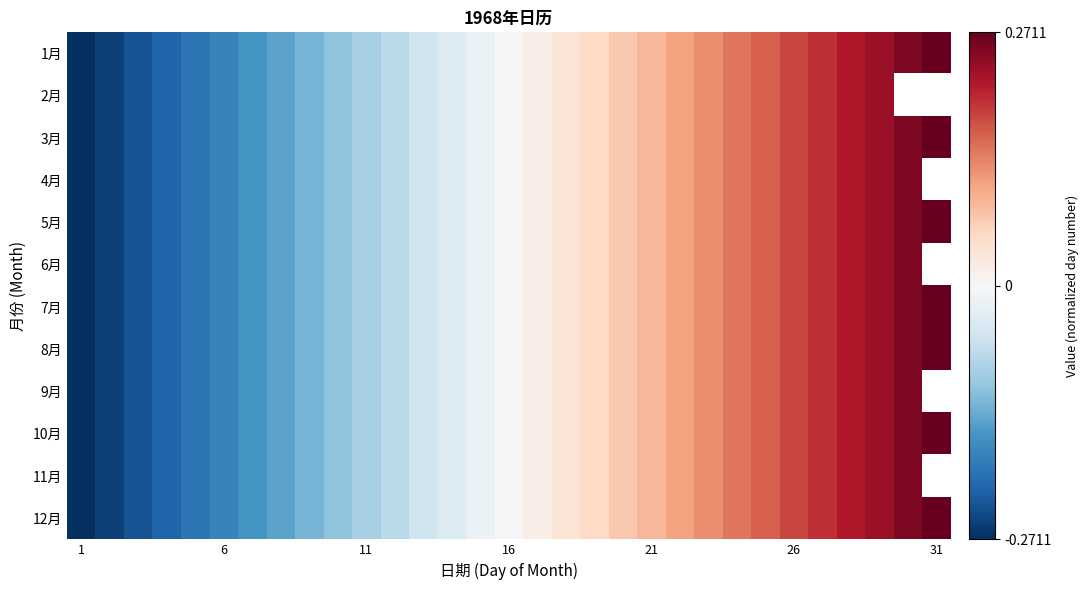

Between 19 and 1, which is larger?

19